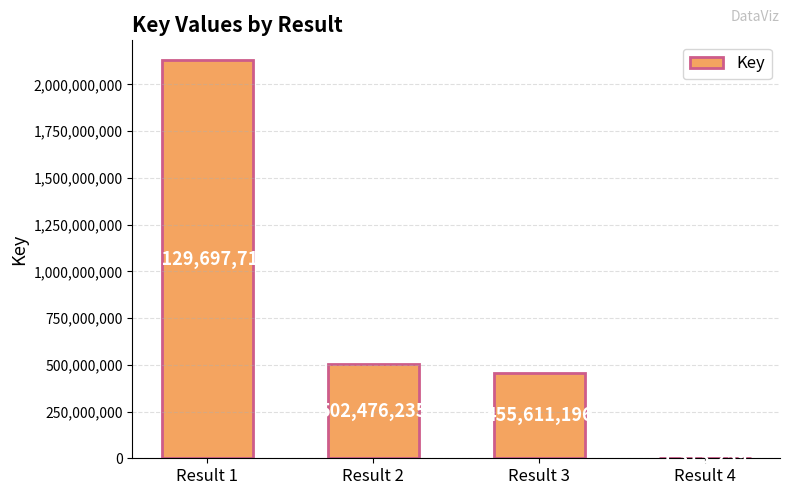

What is the greatest value displayed?

2129697719